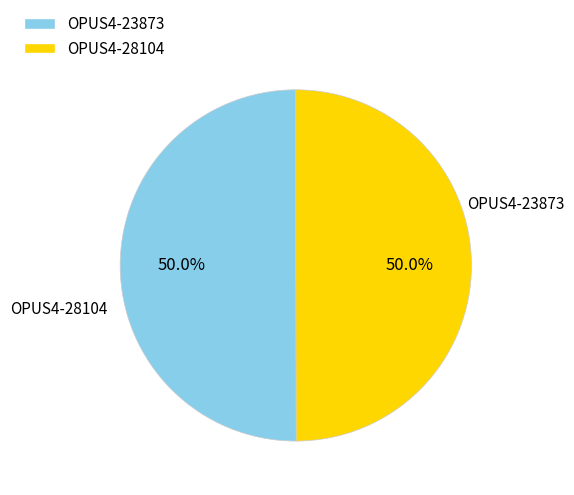

What portion of the pie excludes OPUS4-23873?

50.0%